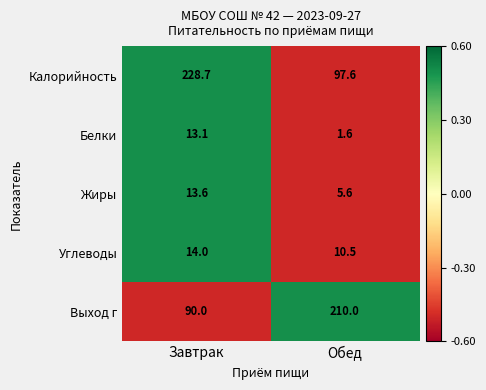

What is the total value across all series at Обед?

325.3